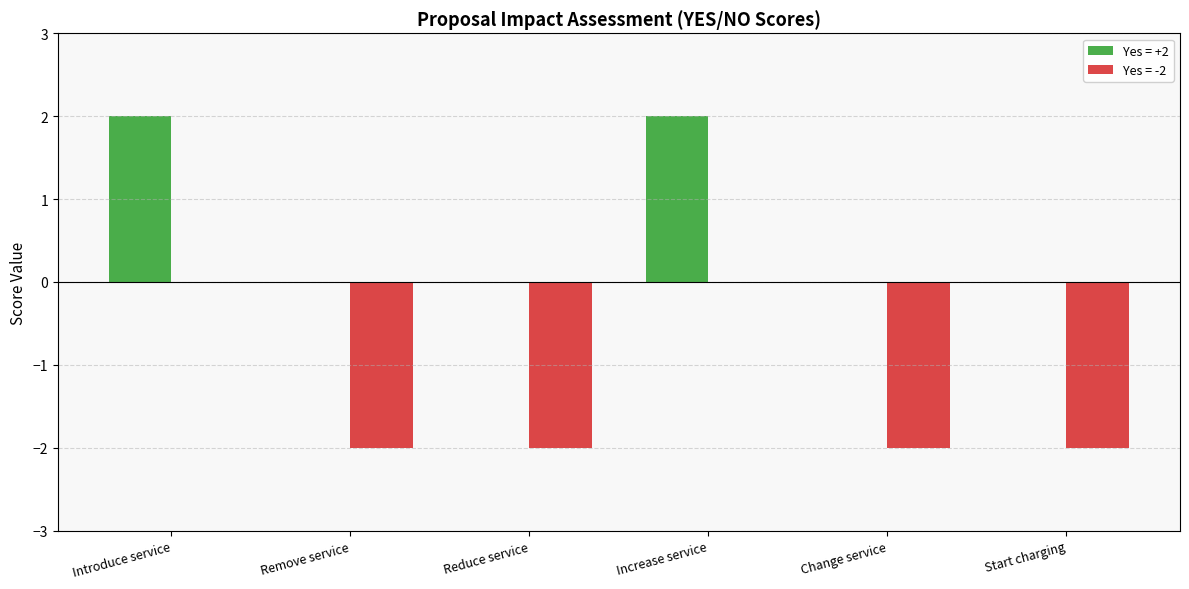

How many groups of bars are there?

6